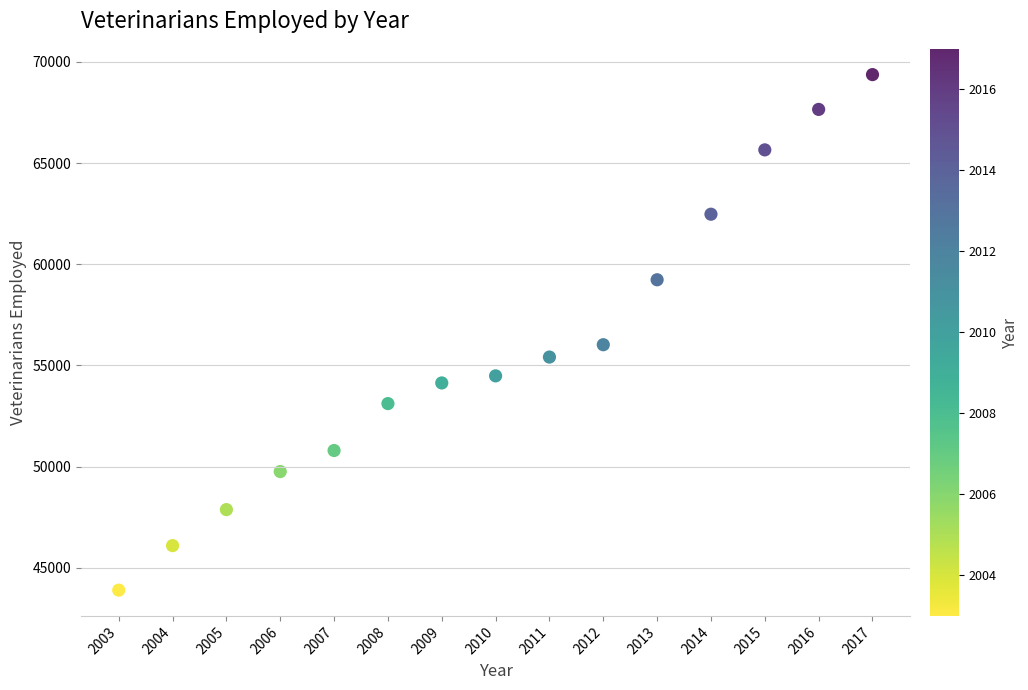

What Y value in the scatter plot is closest to 56630?

56020